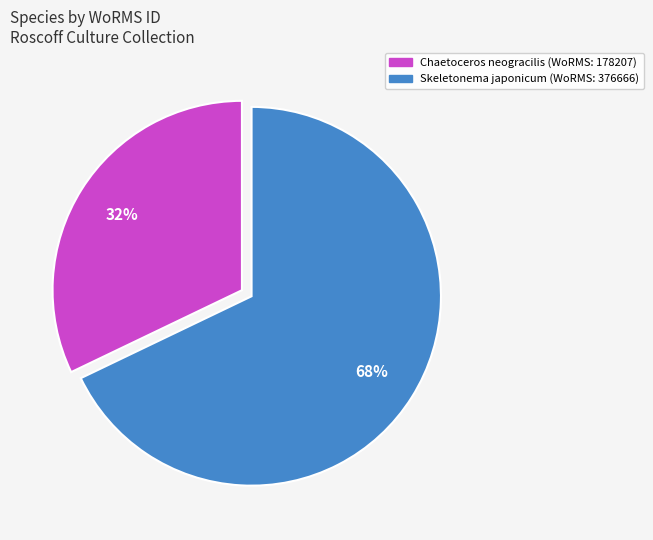

How many segments does this pie chart have?

2